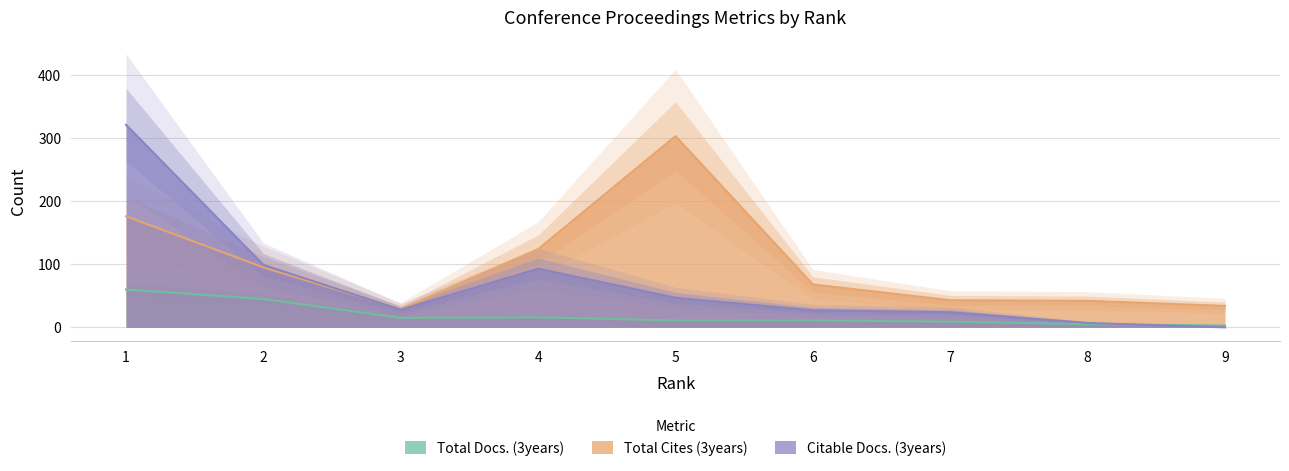

List the labels in order of Citable Docs. (3years) value, smallest first.

9, 8, 7, 6, 3, 5, 4, 2, 1